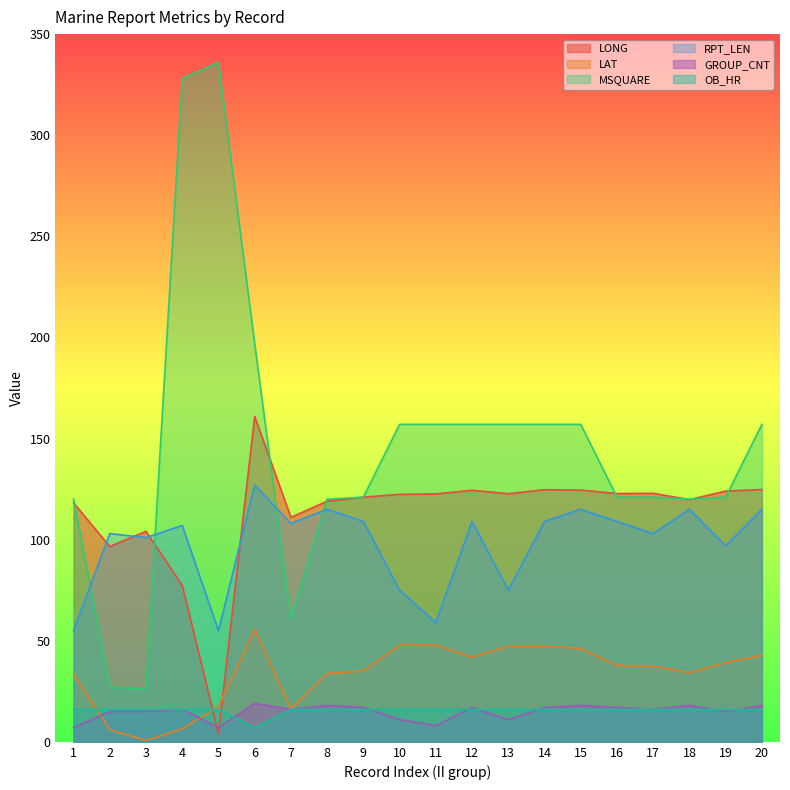

How many lines are shown in the chart?

6